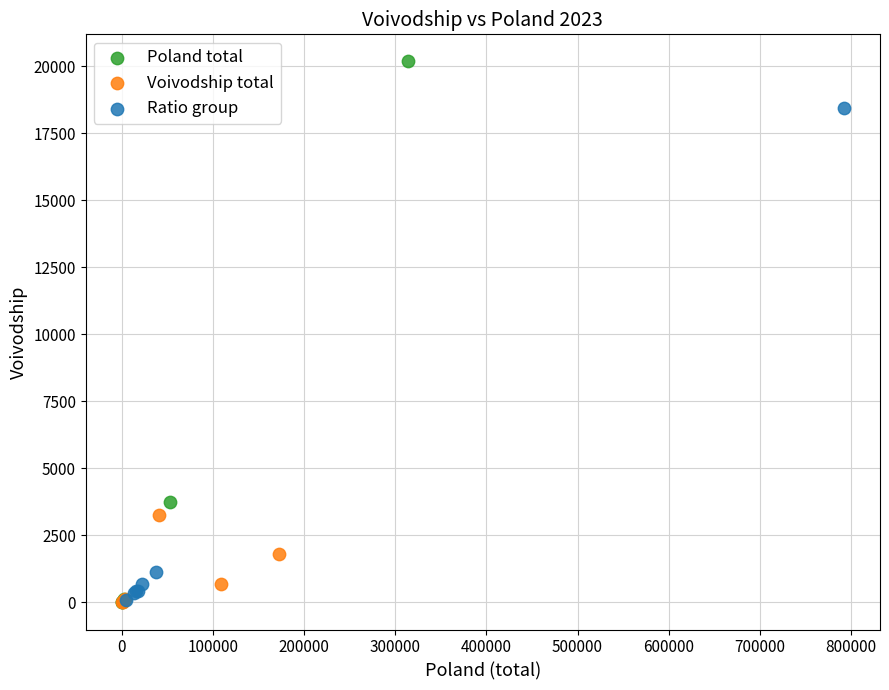

Which series has the widest spread of Y values?

Poland total